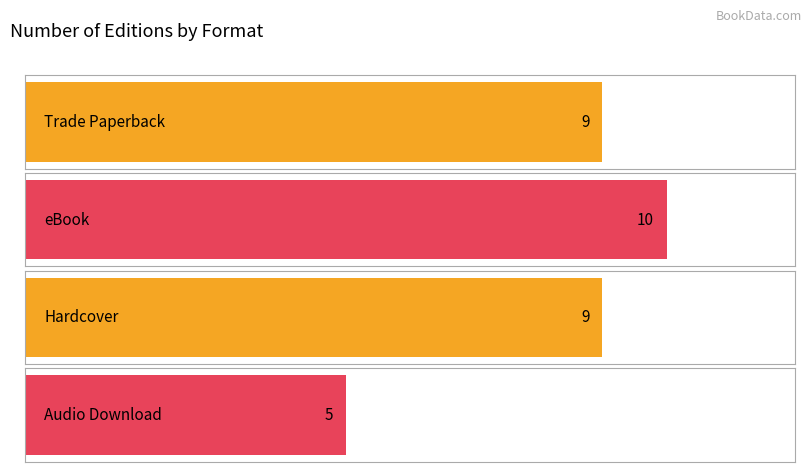

At which label is the value closest to 8?

Trade Paperback